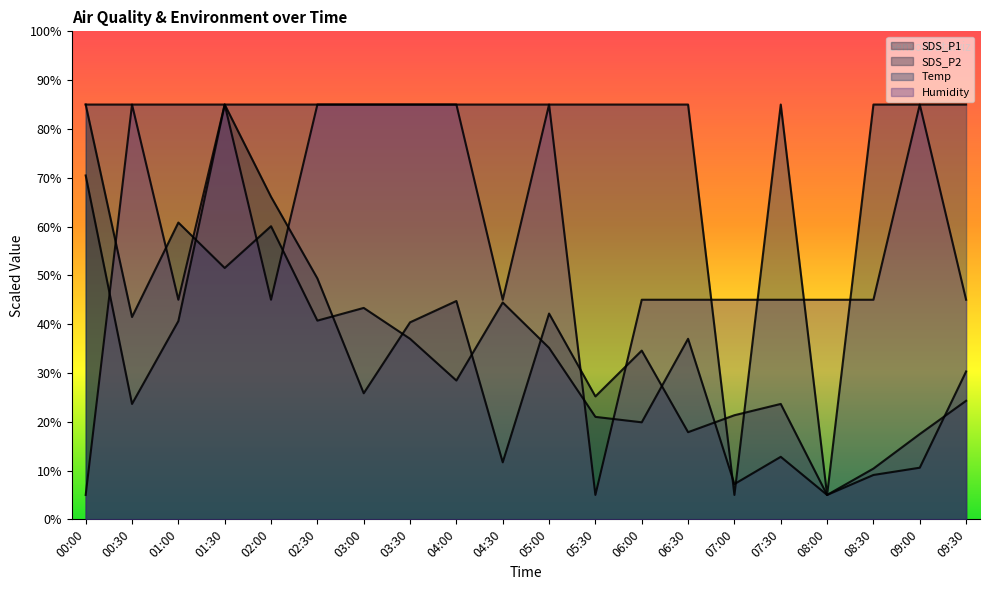

Does the chart have visible grid lines?

No